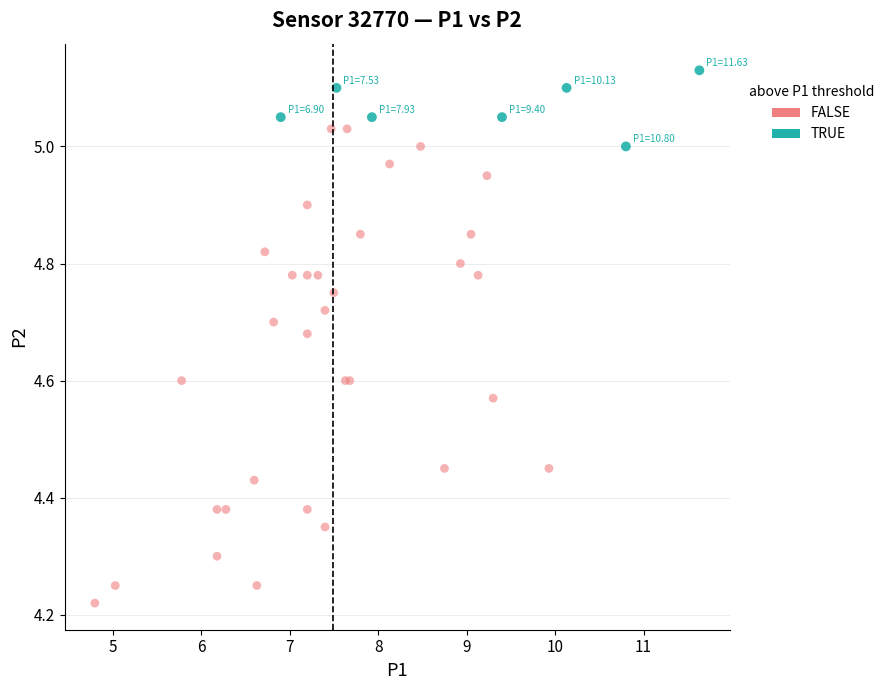

Which series reaches the minimum Y coordinate?

FALSE